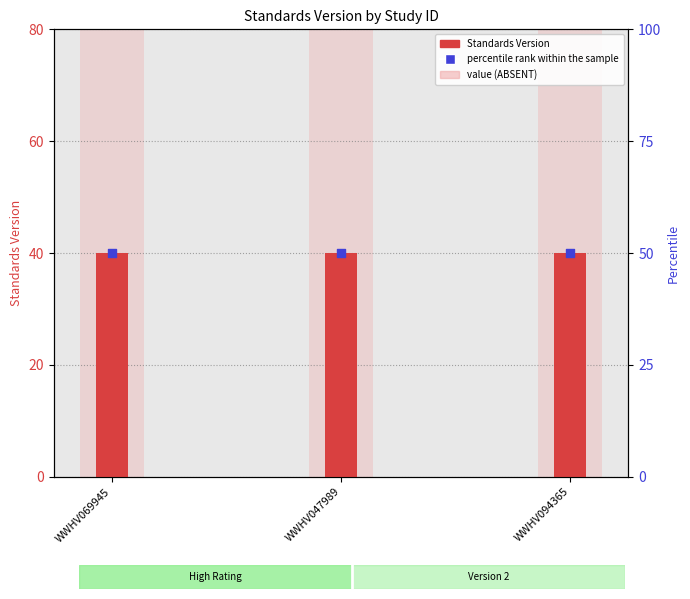

Is the value of Standards Version (count) at WWHV047989 greater than the value of percentile rank within the sample at WWHV094365?

No